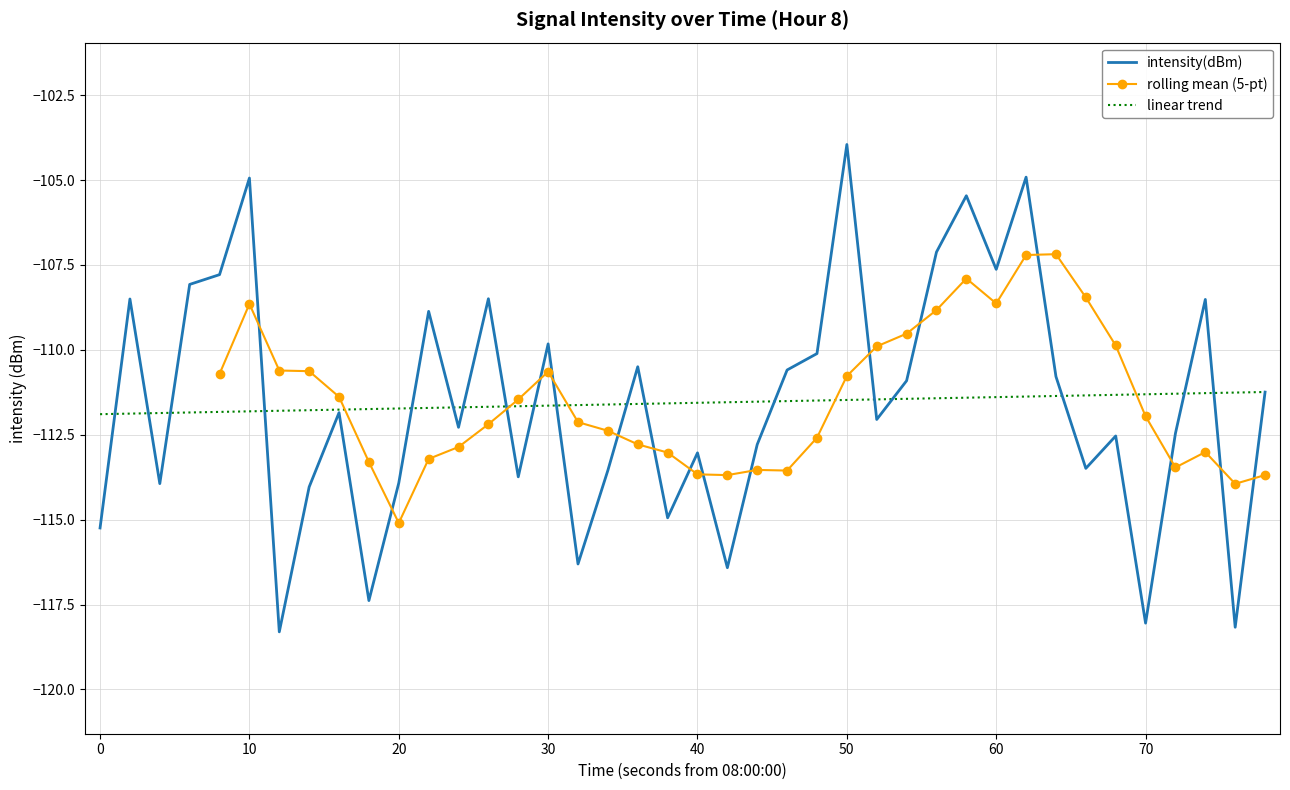

How many interior local valleys (lower than both neighbors) does the data have?

13